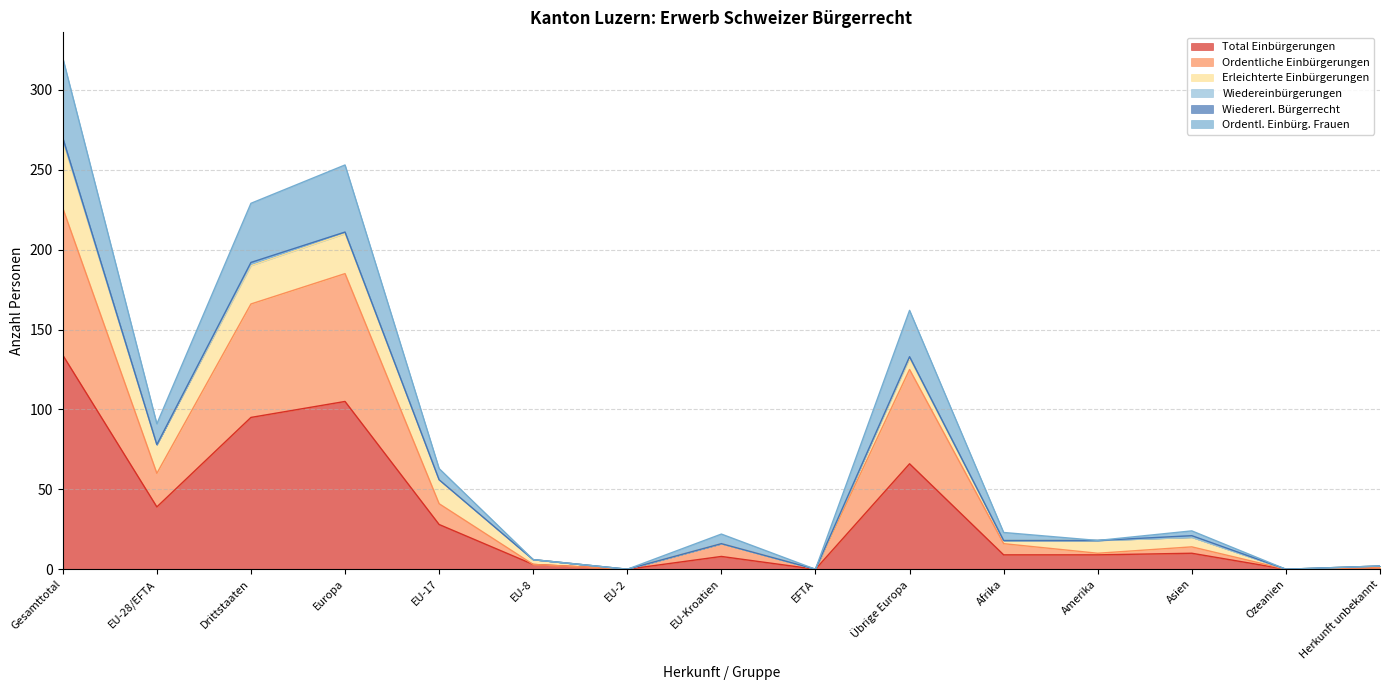

At which label does Total Einbürgerungen reach its minimum?

EU-2